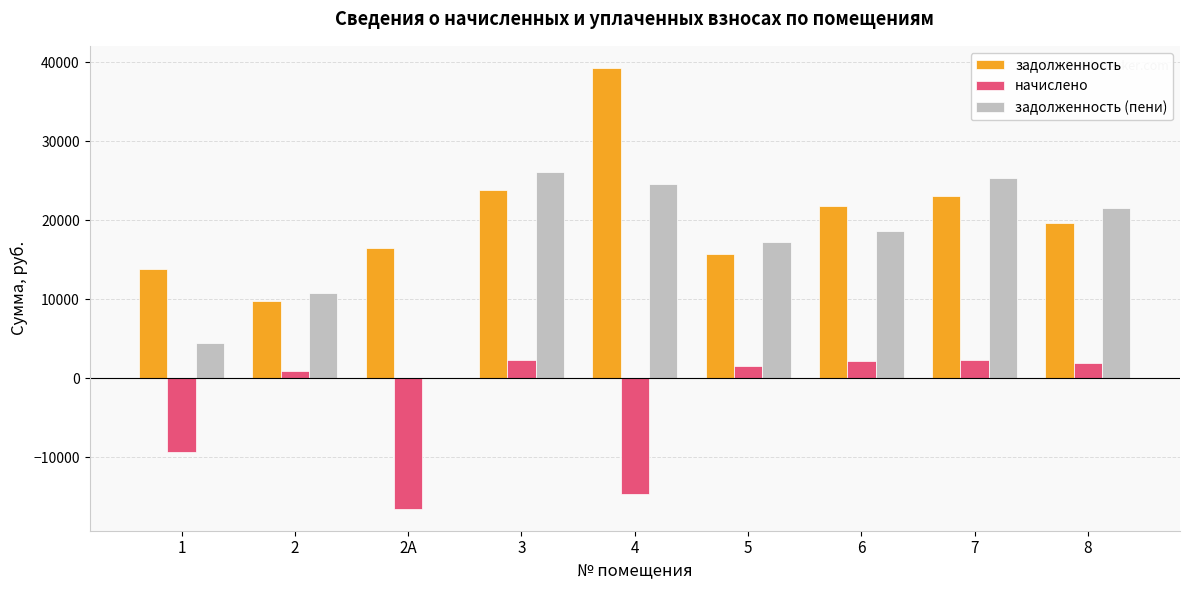

What is the sum of all задолженность values?

183435.8